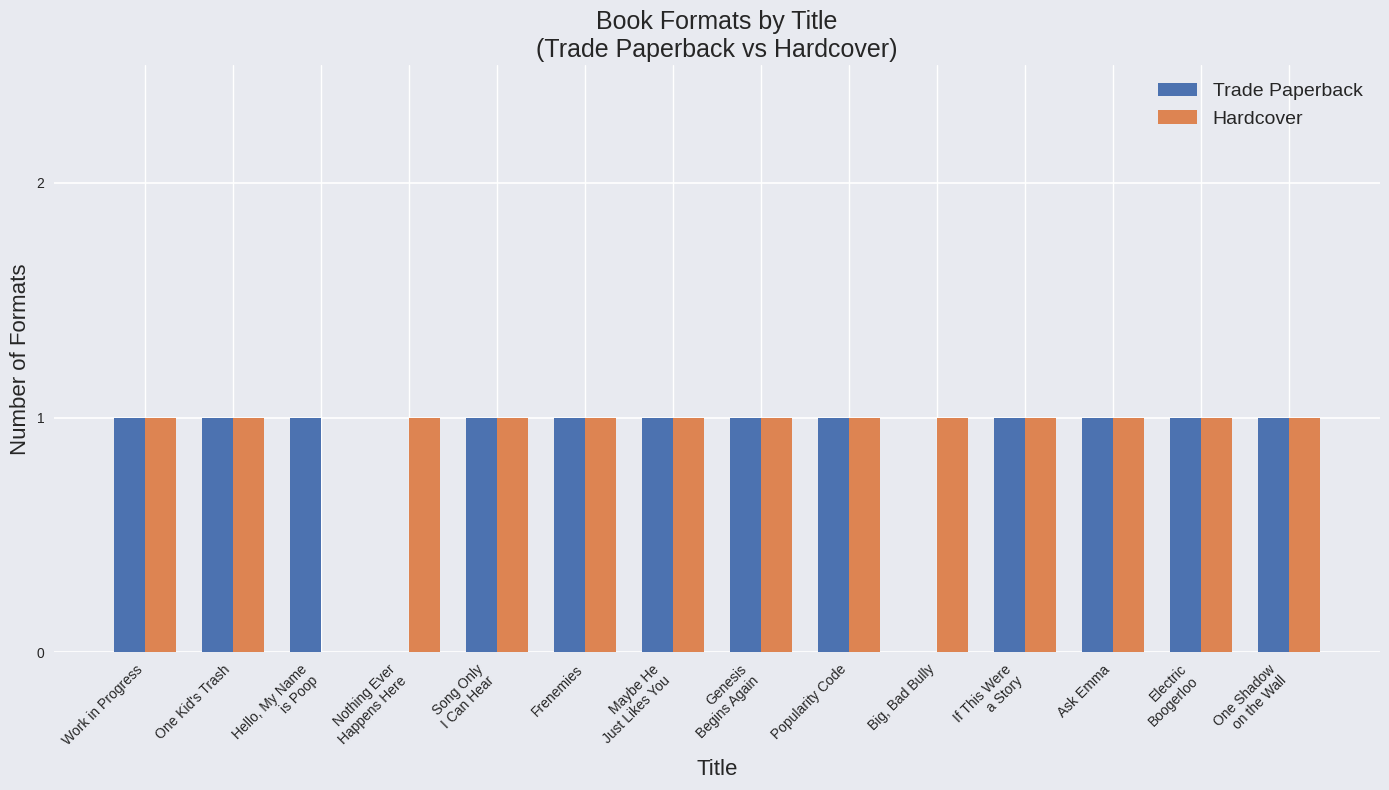

Reading left to right, what are all the values shown in this chart?

Trade Paperback: Work in Progress=1	One Kid's Trash=1	Hello, My Name
is Poop=1	Nothing Ever
Happens Here=0	Song Only
I Can Hear=1	Frenemies=1	Maybe He
Just Likes You=1	Genesis
Begins Again=1	Popularity Code=1	Big, Bad Bully=0	If This Were
a Story=1	Ask Emma=1	Electric
Boogerloo=1	One Shadow
on the Wall=1
Hardcover: Work in Progress=1	One Kid's Trash=1	Hello, My Name
is Poop=0	Nothing Ever
Happens Here=1	Song Only
I Can Hear=1	Frenemies=1	Maybe He
Just Likes You=1	Genesis
Begins Again=1	Popularity Code=1	Big, Bad Bully=1	If This Were
a Story=1	Ask Emma=1	Electric
Boogerloo=1	One Shadow
on the Wall=1